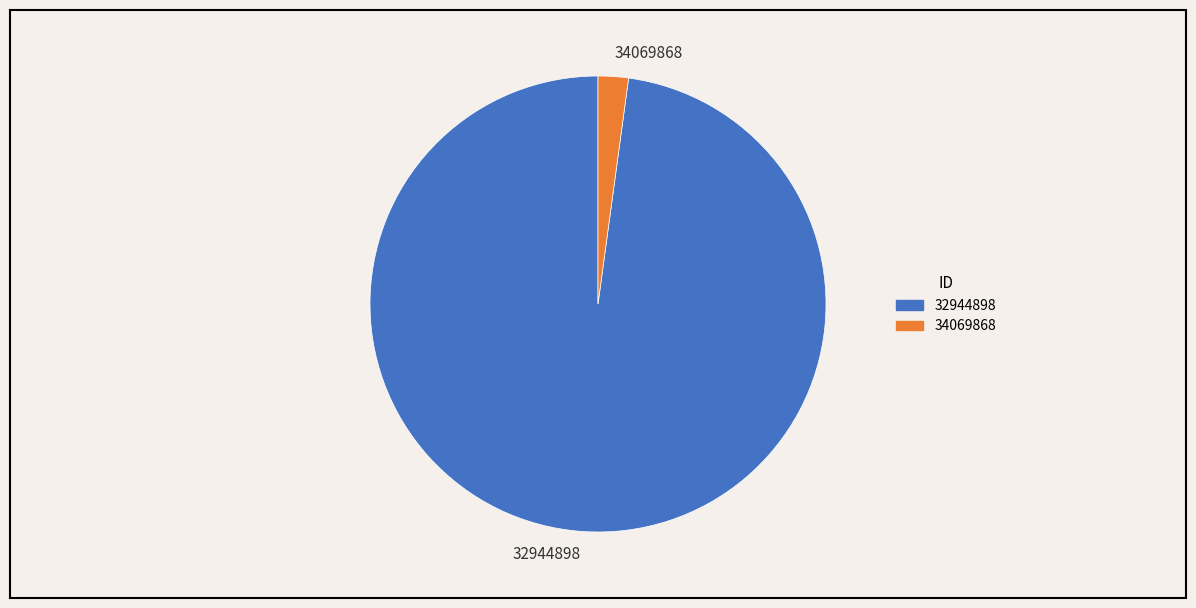

What is the largest slice in the pie chart?

32944898